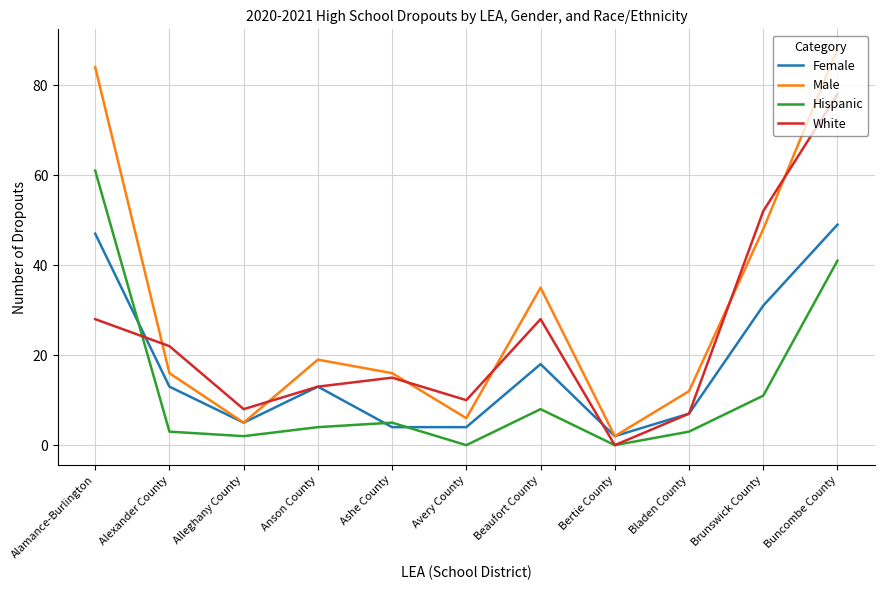

What are all the series names shown in the legend?

Female, Male, Hispanic, White